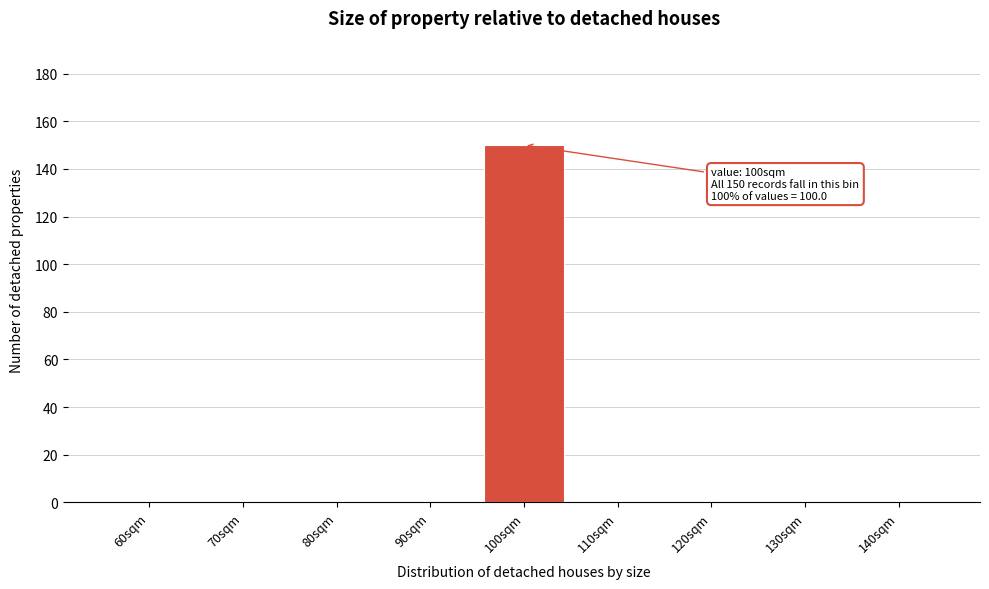

Reading left to right, what are all the values shown in this chart?

60sqm=0	70sqm=0	80sqm=0	90sqm=0	100sqm=150	110sqm=0	120sqm=0	130sqm=0	140sqm=0